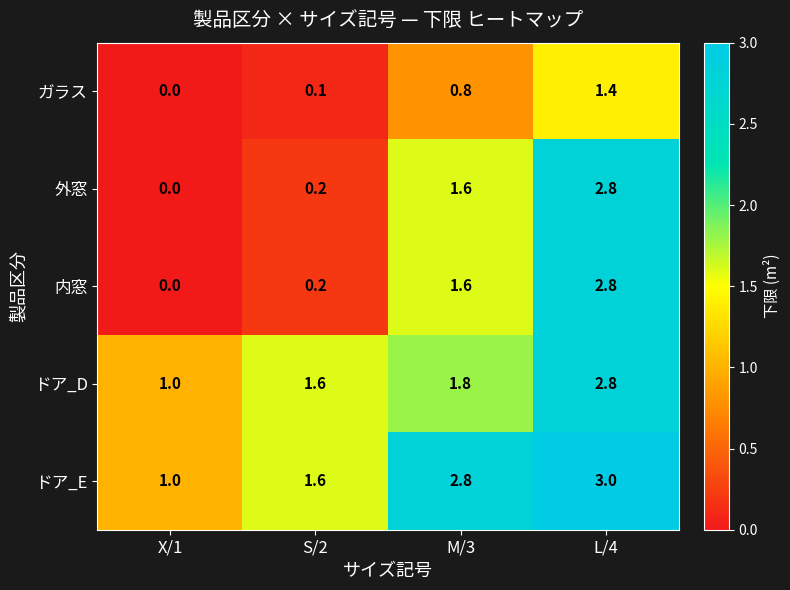

Reading left to right, list all the values displayed in this chart.

ガラス: 0.0	0.1	0.8	1.4
外窓: 0.0	0.2	1.6	2.8
内窓: 0.0	0.2	1.6	2.8
ドア_D: 1.0	1.6	1.8	2.8
ドア_E: 1.0	1.6	2.8	3.0